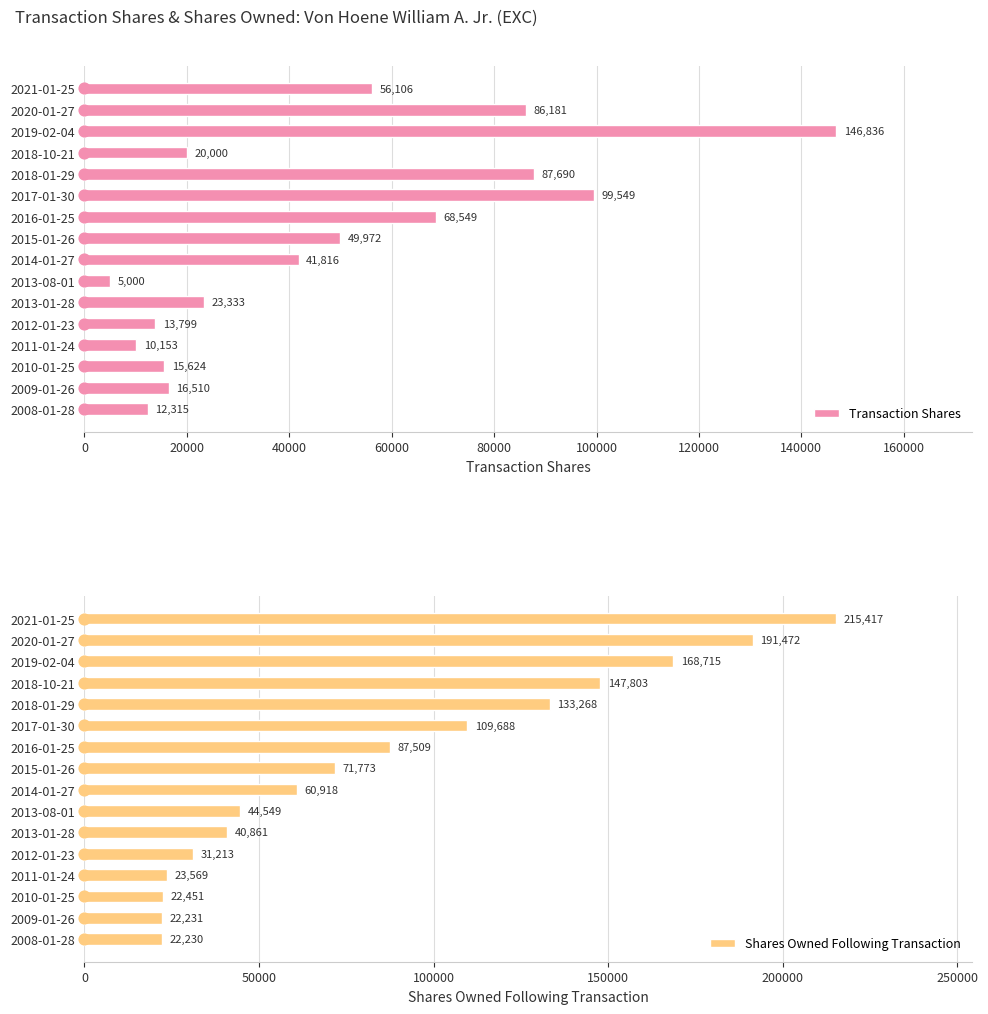

Which series reaches the minimum Y coordinate?

Transaction Shares